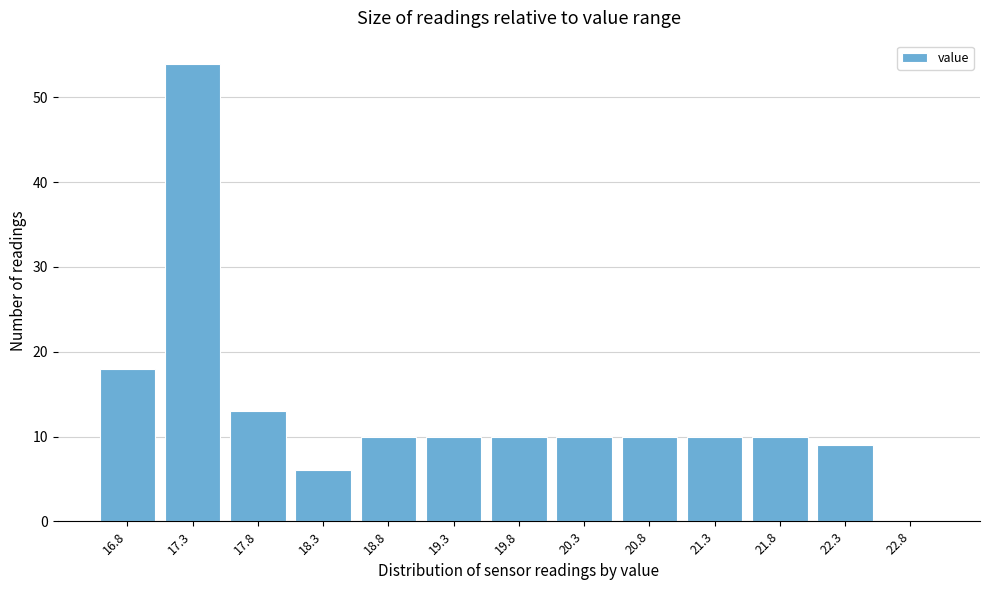

Reading left to right, transcribe this chart: for each bar, give the range it covers on the x-axis and its height. The values are not printed on the chart, so give them approximately, as read against the axis.

16.55 to 17.05: 18
17.05 to 17.55: 54
17.55 to 18.05: 13
18.05 to 18.55: 6
18.55 to 19.05: 10
19.05 to 19.55: 10
19.55 to 20.05: 10
20.05 to 20.55: 10
20.55 to 21.05: 10
21.05 to 21.55: 10
21.55 to 22.05: 10
22.05 to 22.55: 9
22.55 to 23.05: 0